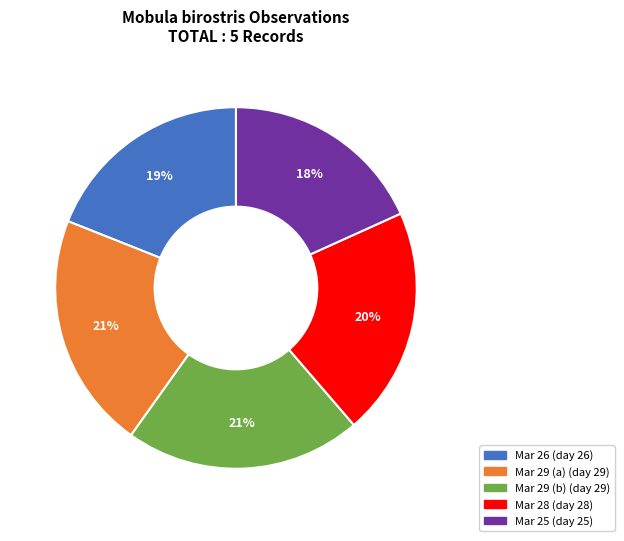

How many slices are in this pie chart?

5